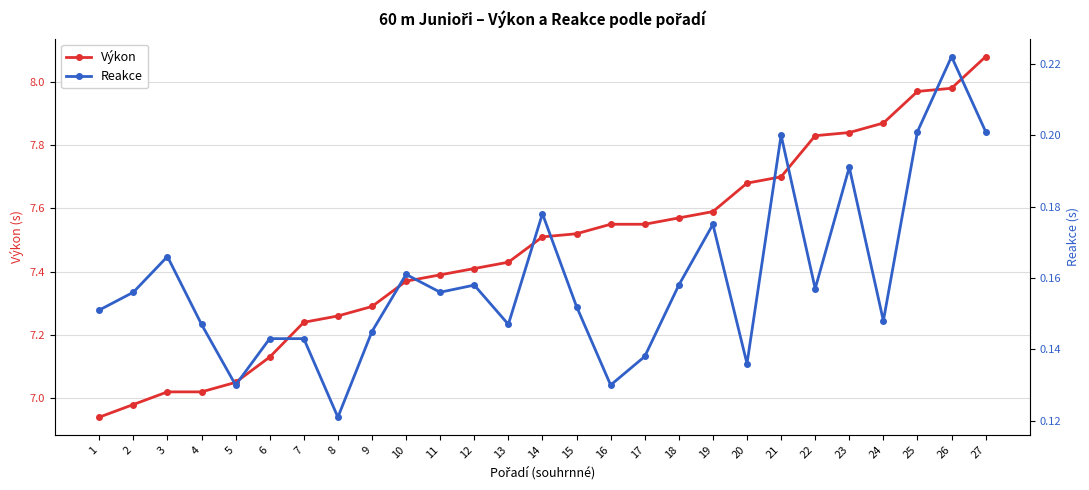

What is the highest value of the Reakce series?

0.2